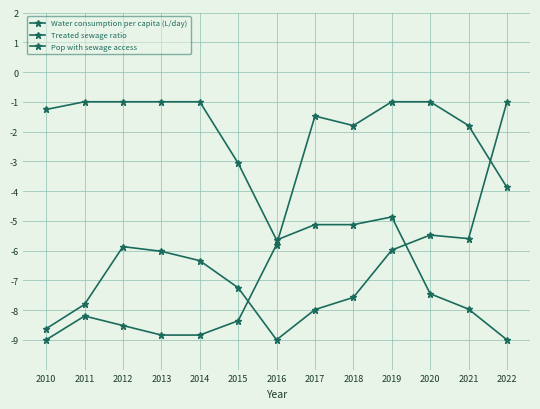

Where is the first local maximum for Treated sewage ratio?

2011